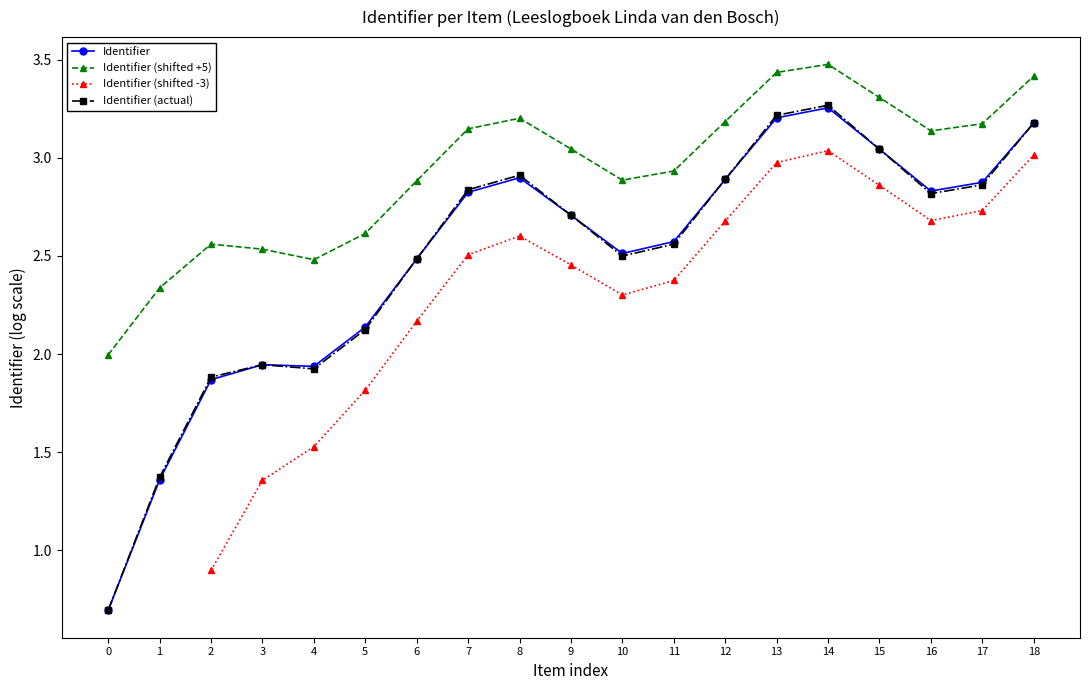

At 7, list the series in order from largest to smallest.

Identifier (shifted +5), Identifier (actual), Identifier, Identifier (shifted -3)